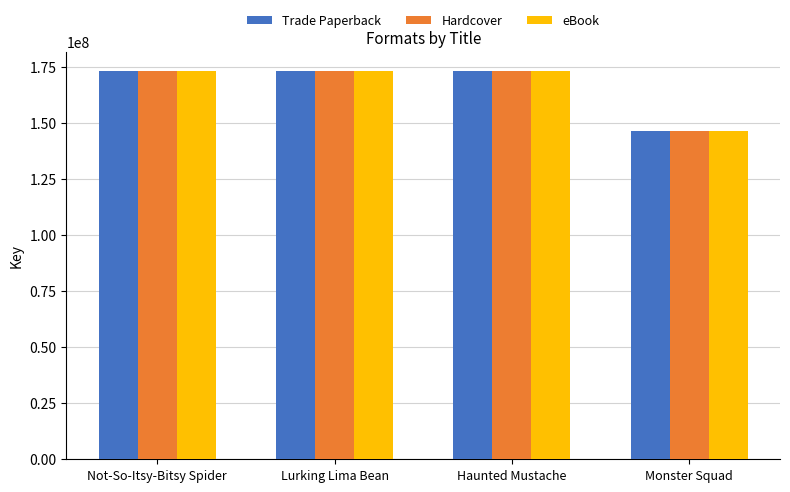

How many bars are there in each group?

3